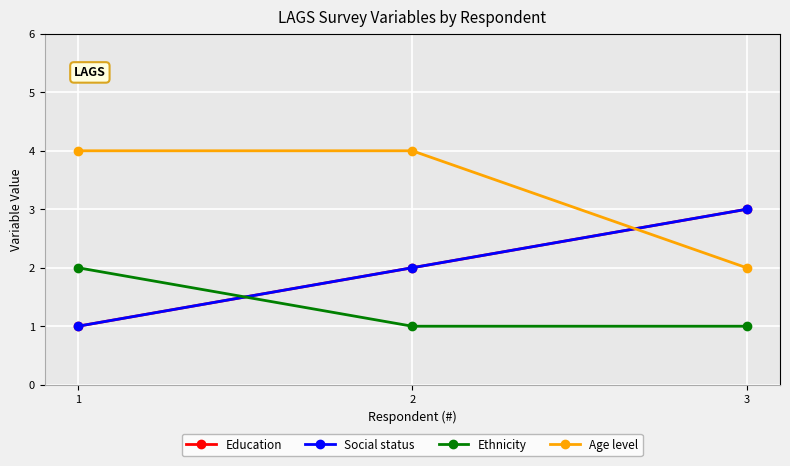

Is this an area chart (filled region under the line)?

No